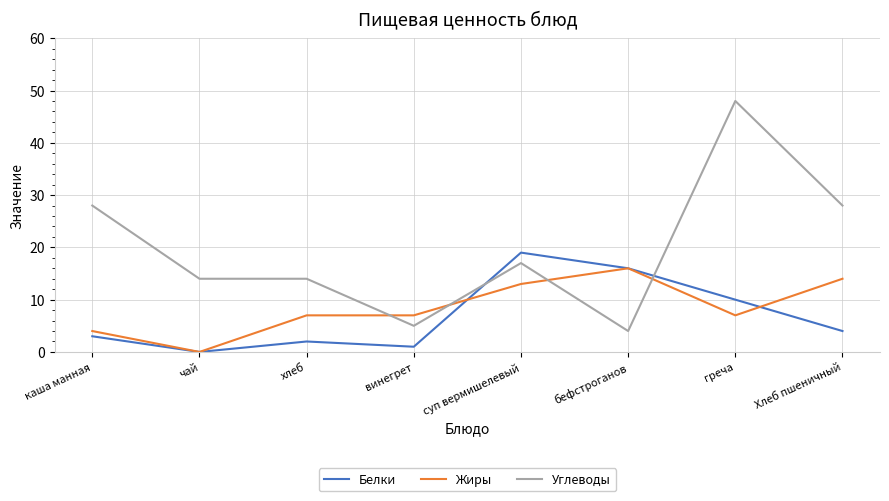

True or false: Белки and Углеводы cross at least once.

True